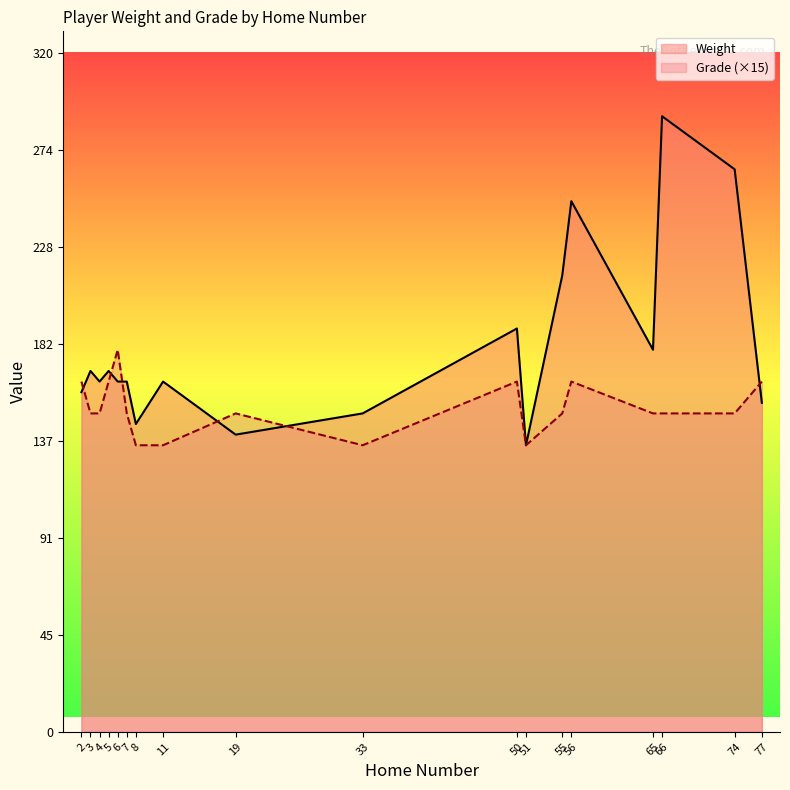

What is the highest value of the Grade (×15) series?

180